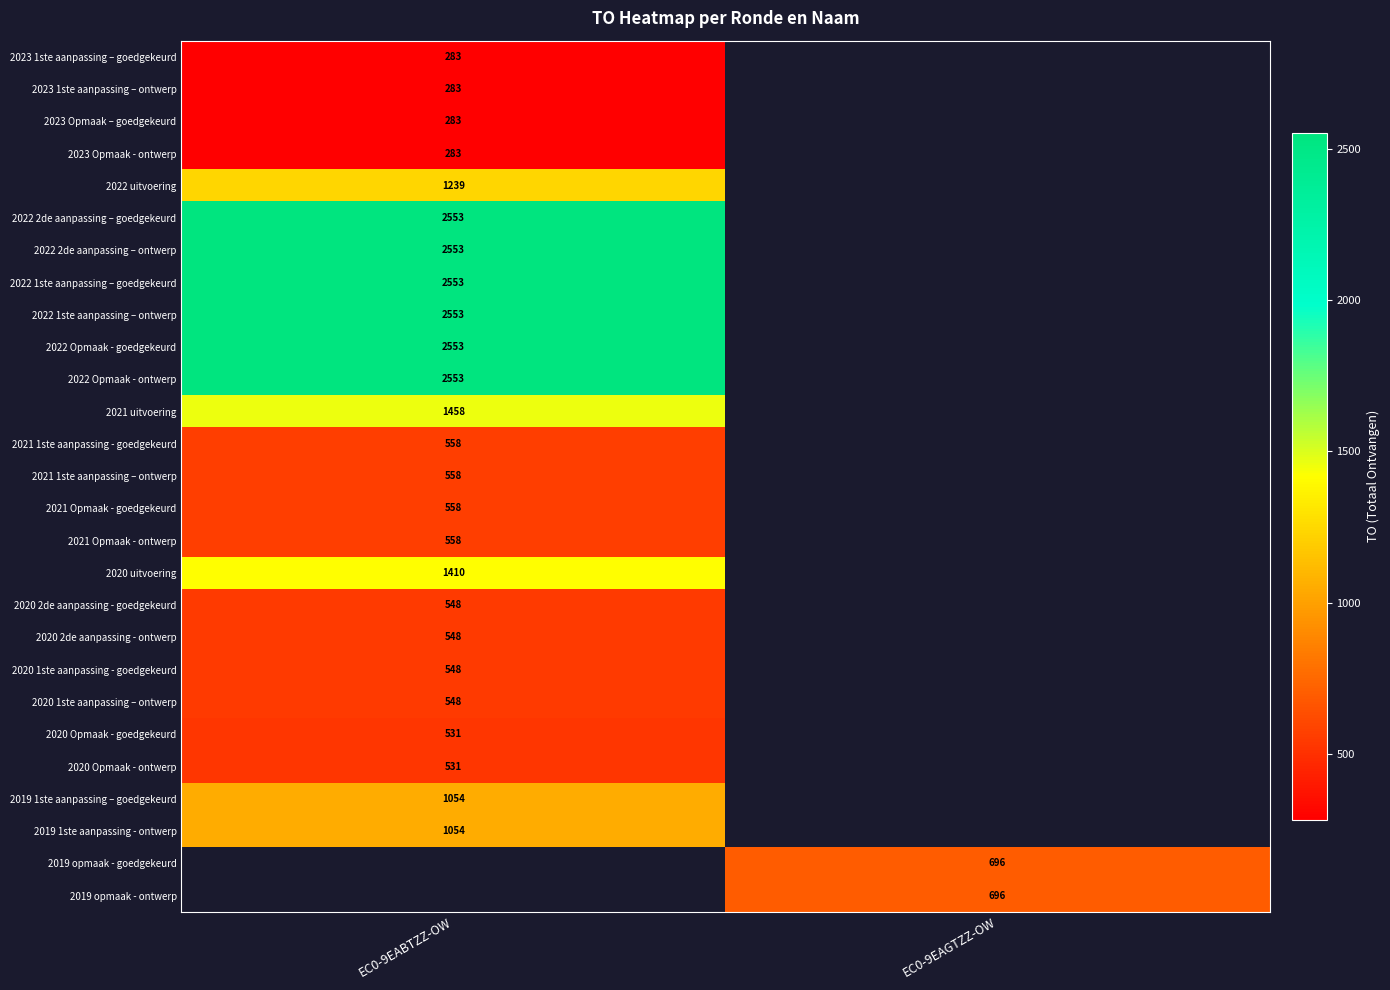

How many categories are shown in the chart?

2